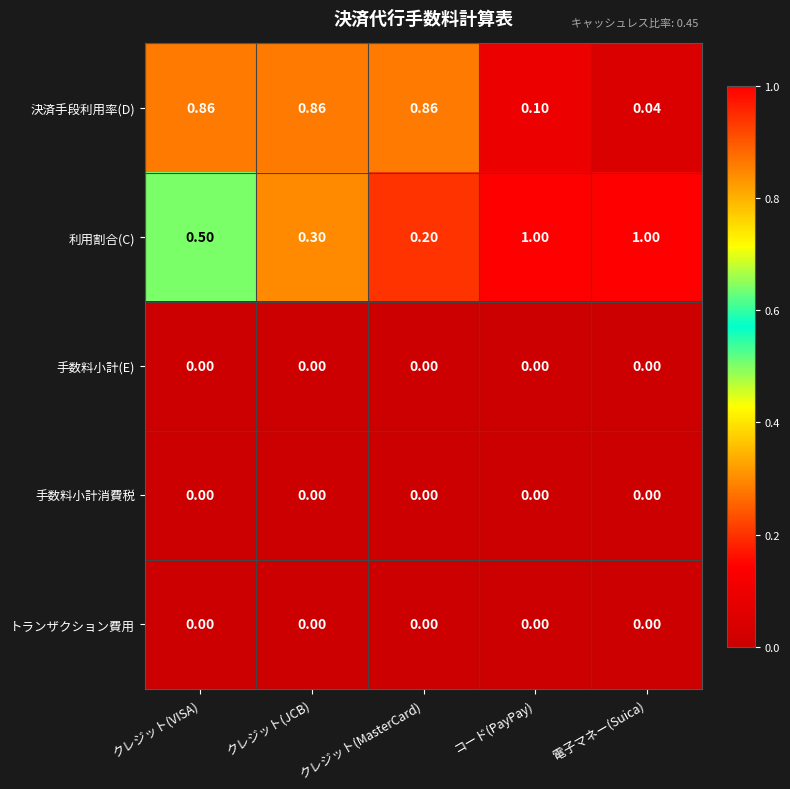

Is the value of 手数料小計(E) at 電子マネー(Suica) greater than the value of 決済手段利用率(D) at クレジット(VISA)?

No